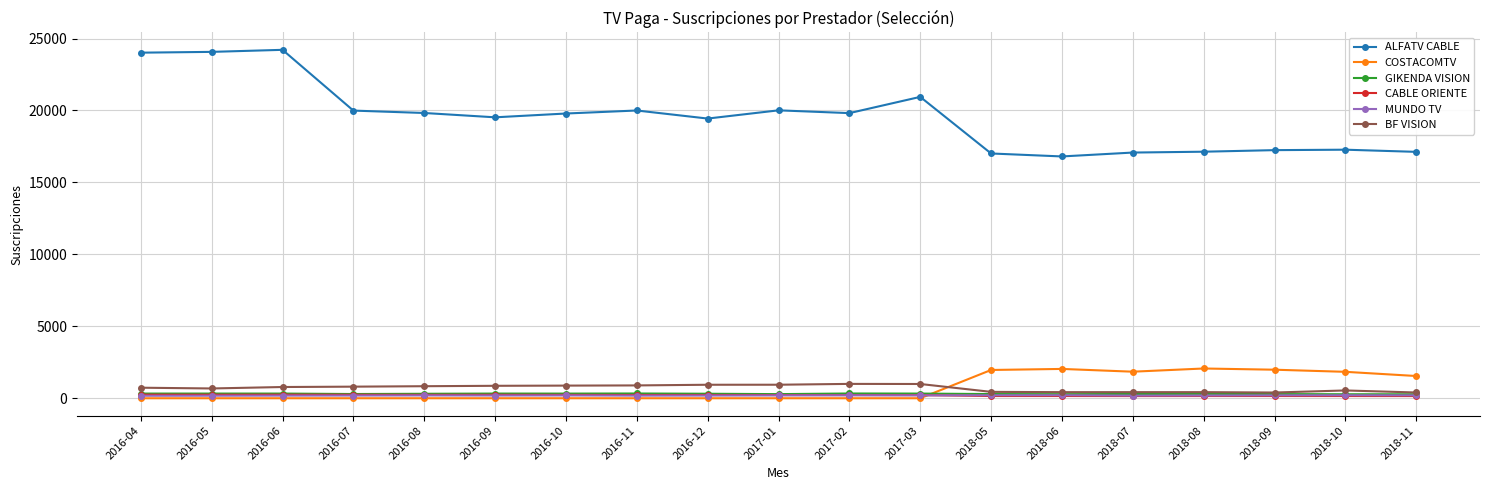

What is the maximum value shown in the chart?

24213